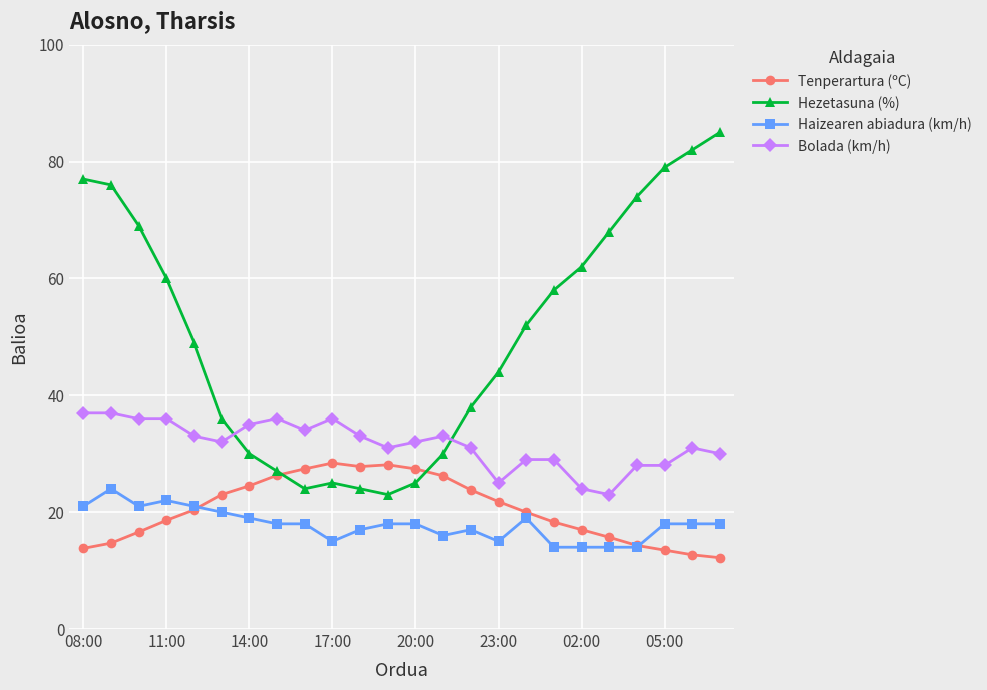

Is this an area chart (filled region under the line)?

No